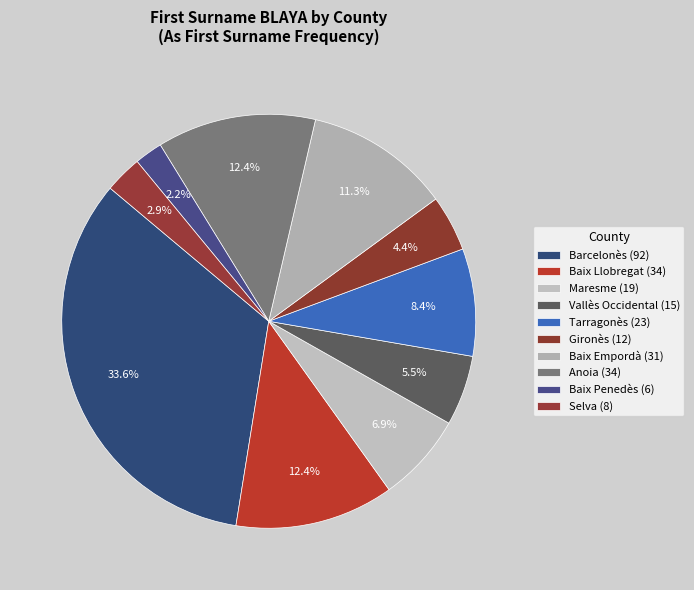

The Maresme slice represents 1% of the pie. True or false?

False